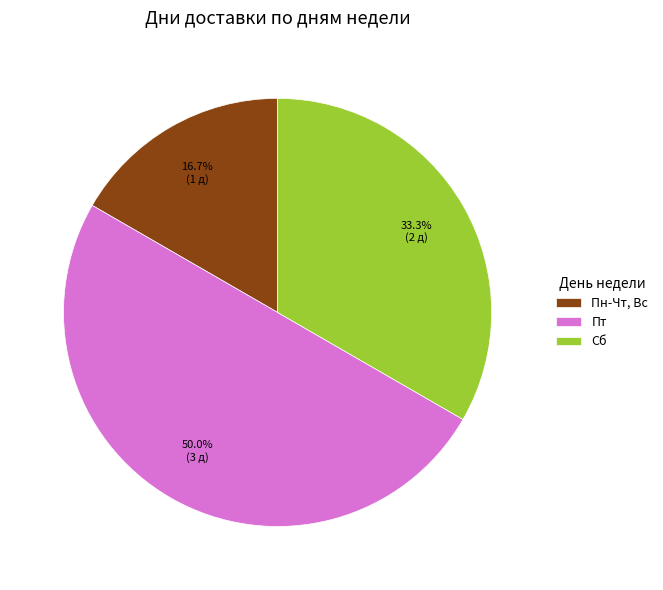

To the nearest percent, what is the difference between the largest and smallest slice percentages?

33%